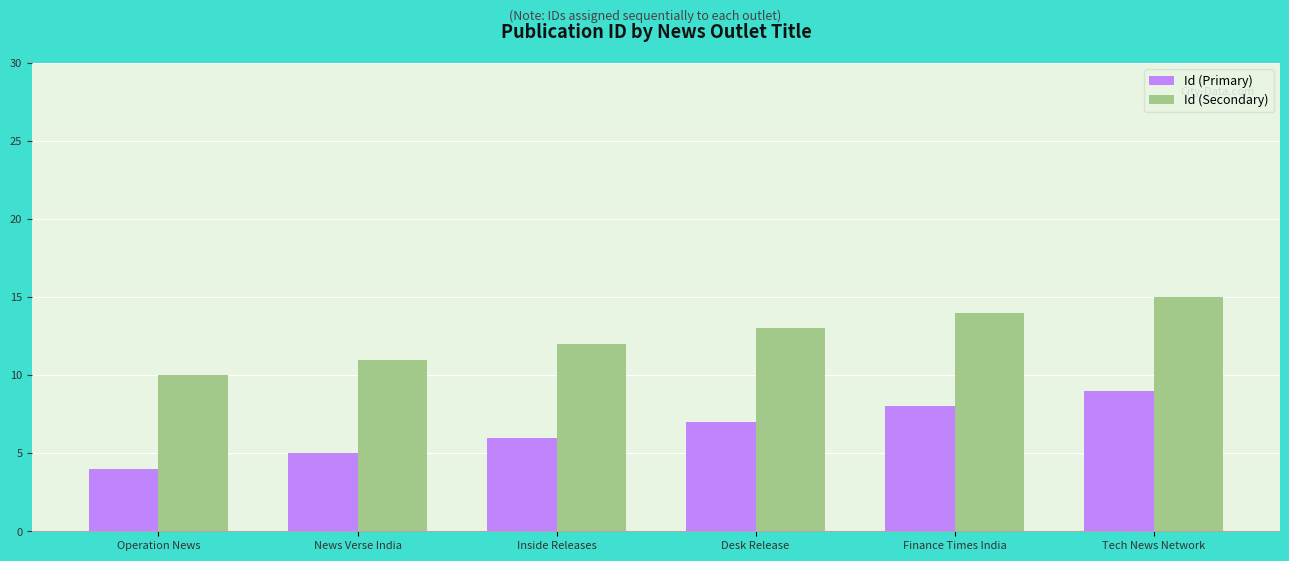

At which label is Id (Primary) closest to 6?

Inside Releases